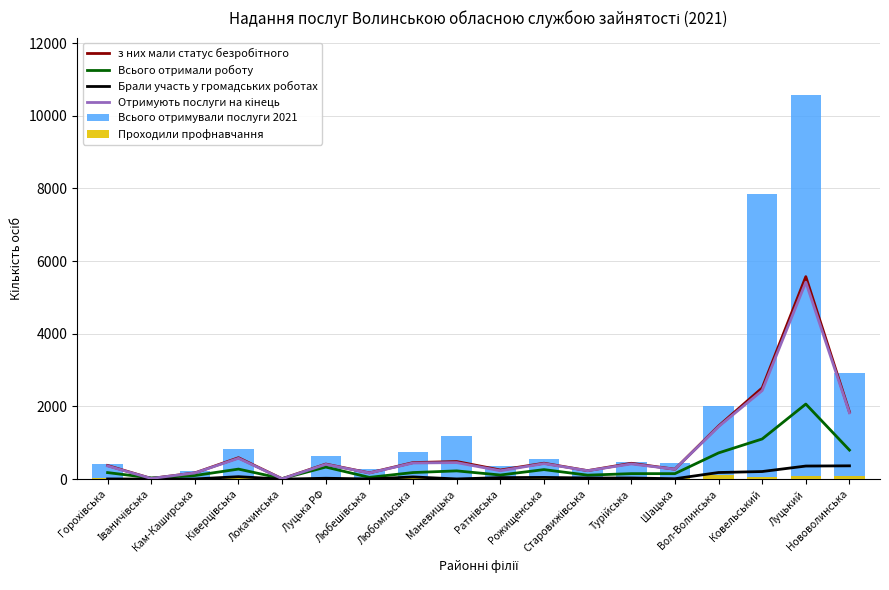

Are the bars grouped side by side (vs. stacked)?

Yes